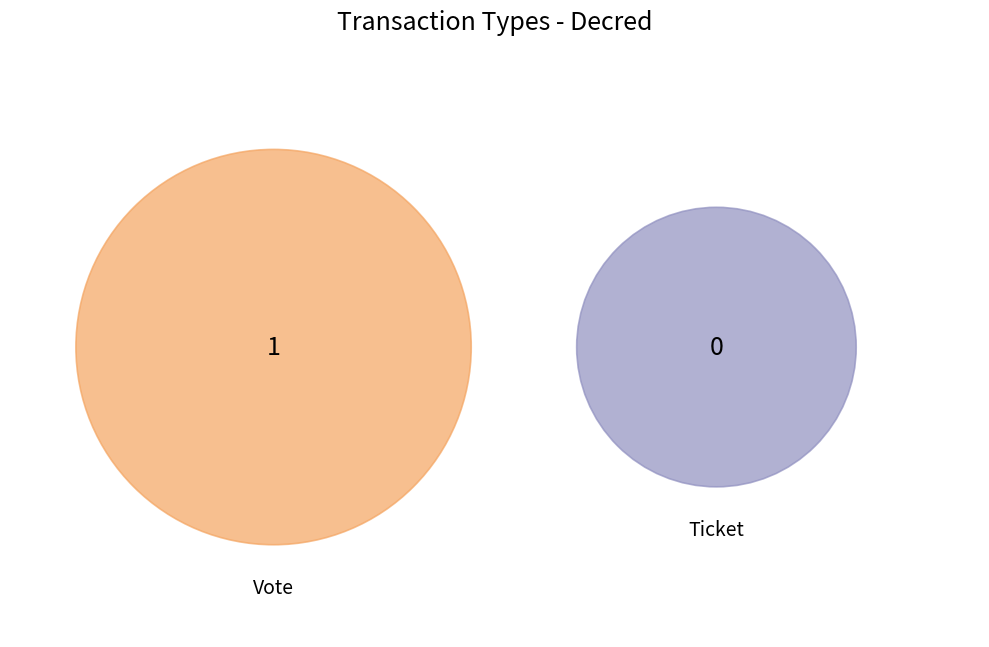

Is it true that Ticket is 8% of the pie?

False